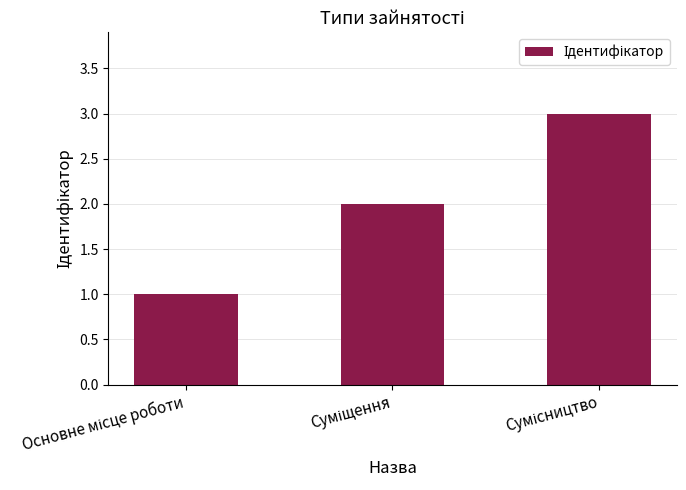

What is the sum of all values?

6